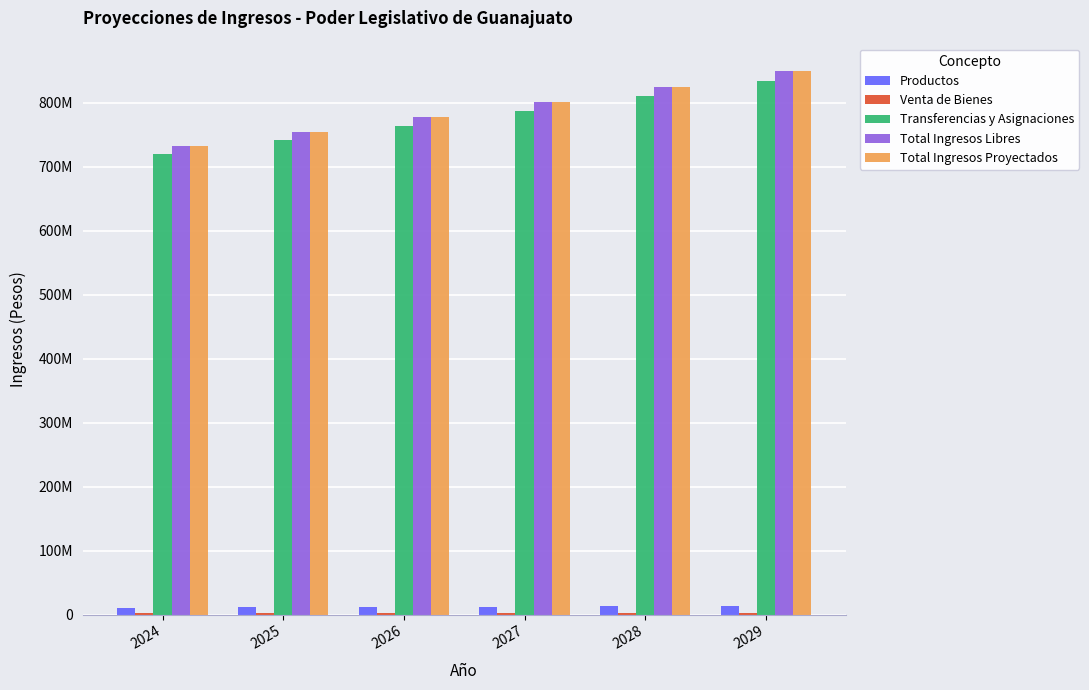

What is the total value across all series at 2029?

2549408811